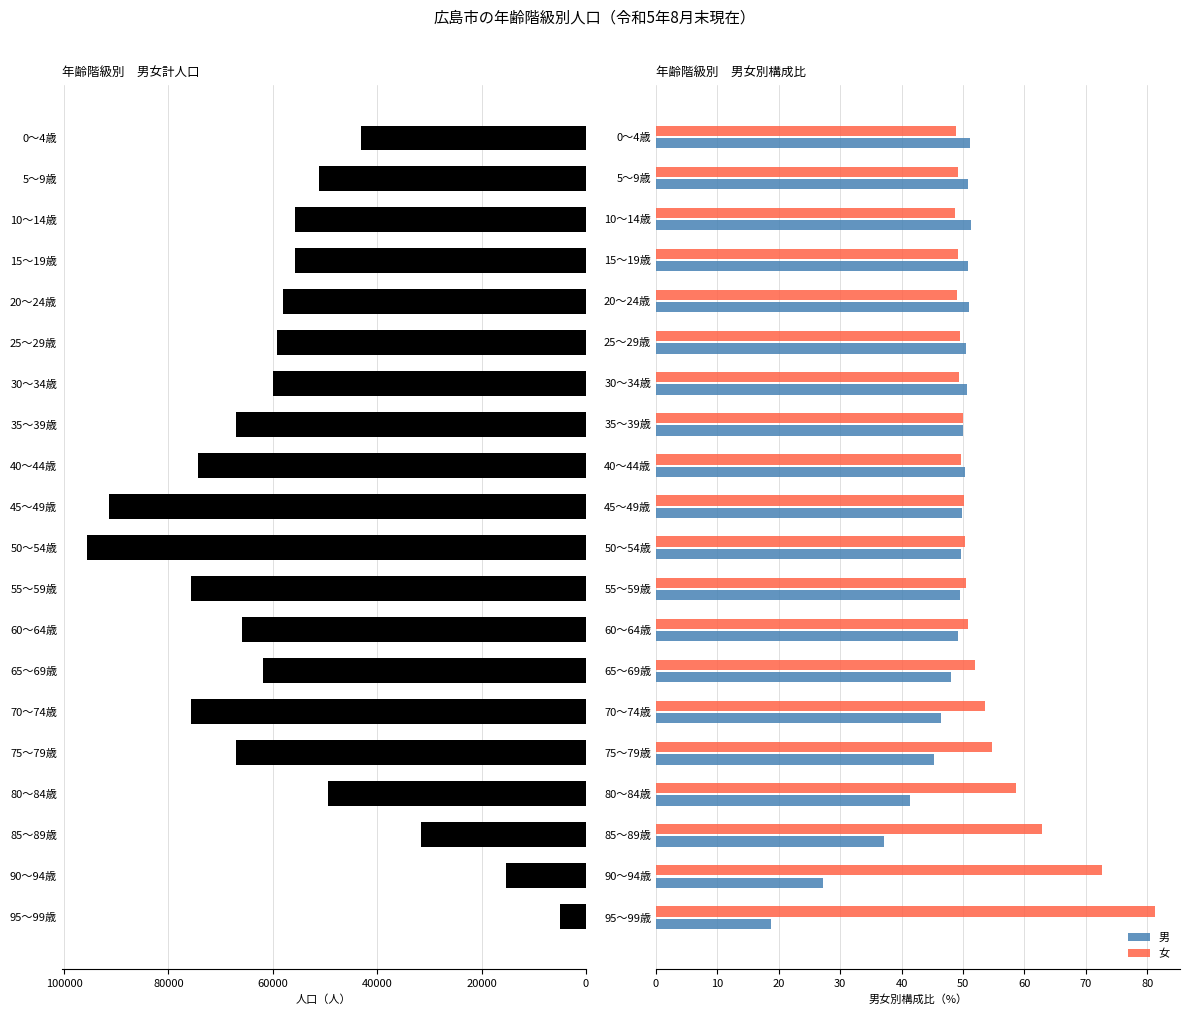

What is the greatest value displayed?

95617.0